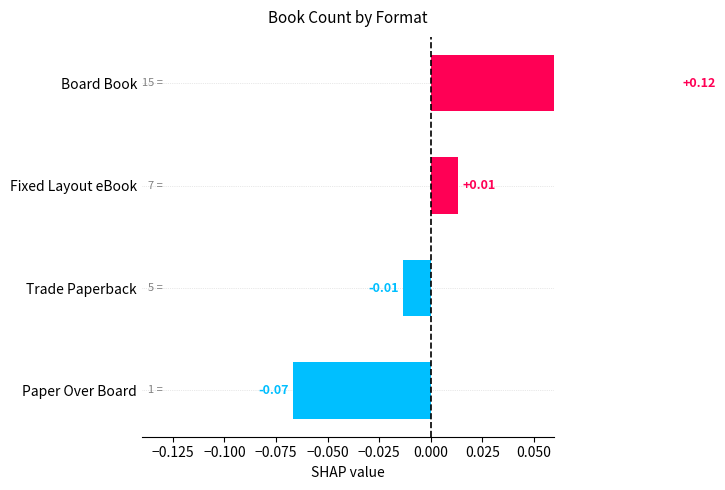

True or false: the data shows 0.1 at Board Book.

False